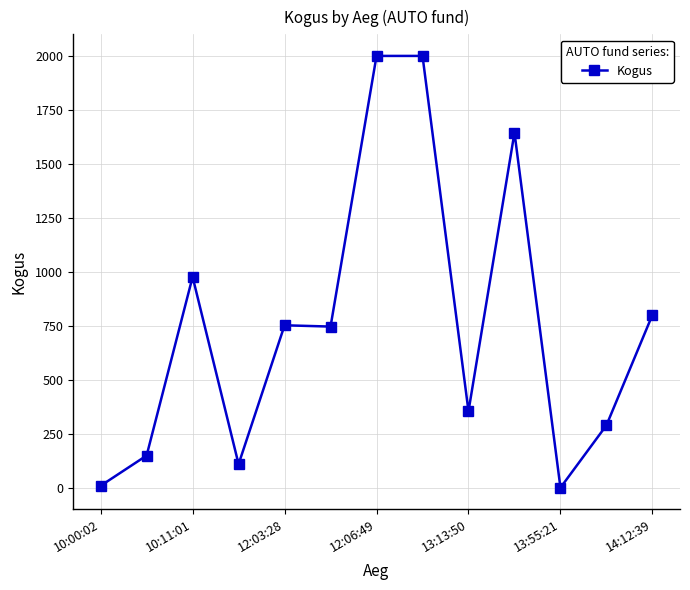

What is the maximum value shown in the chart?

2000